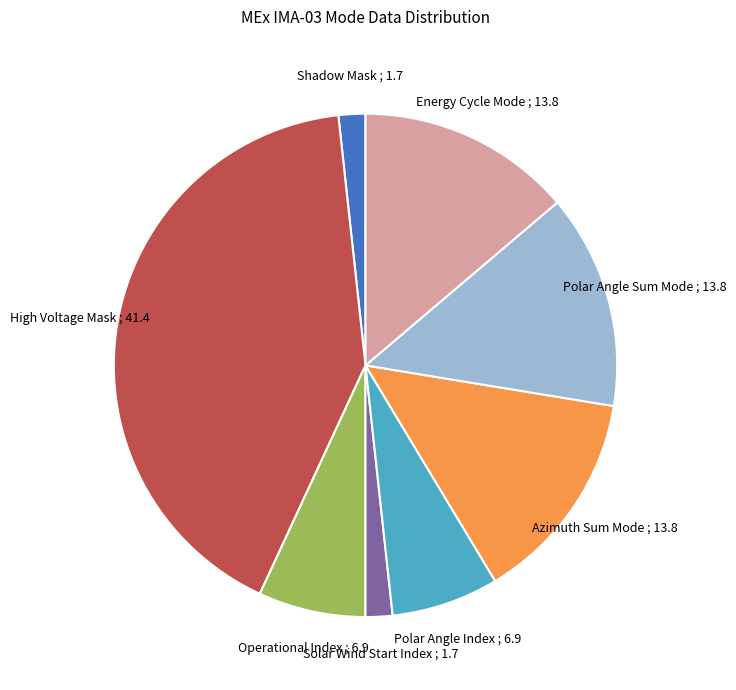

Do Shadow Mask ; 1.7 and Polar Angle Sum Mode ; 13.8 together represent more than half of the pie?

No